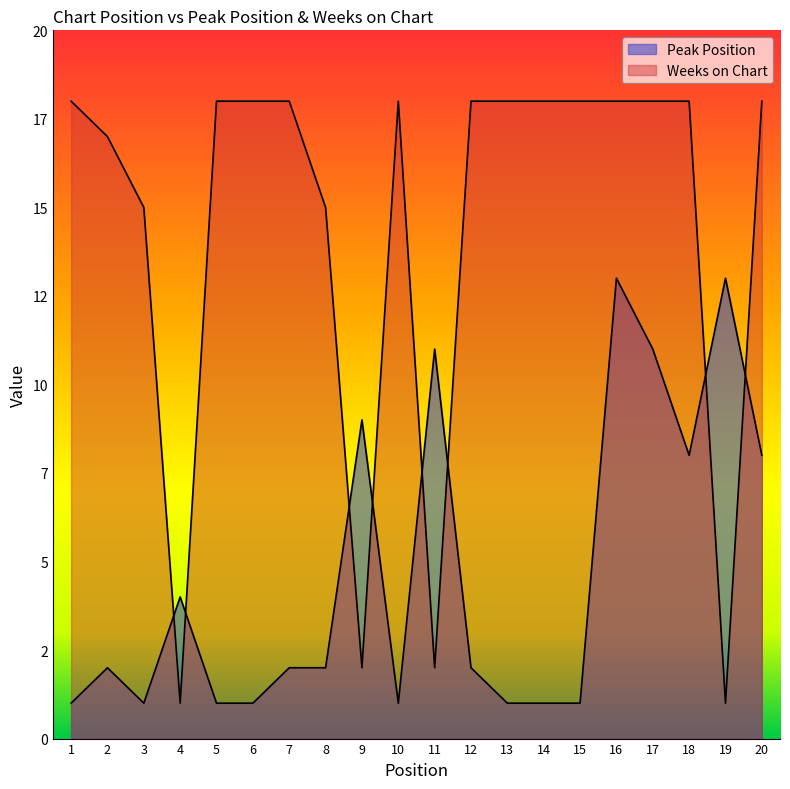

Which series changed the most between 8 and 17?

Peak Position